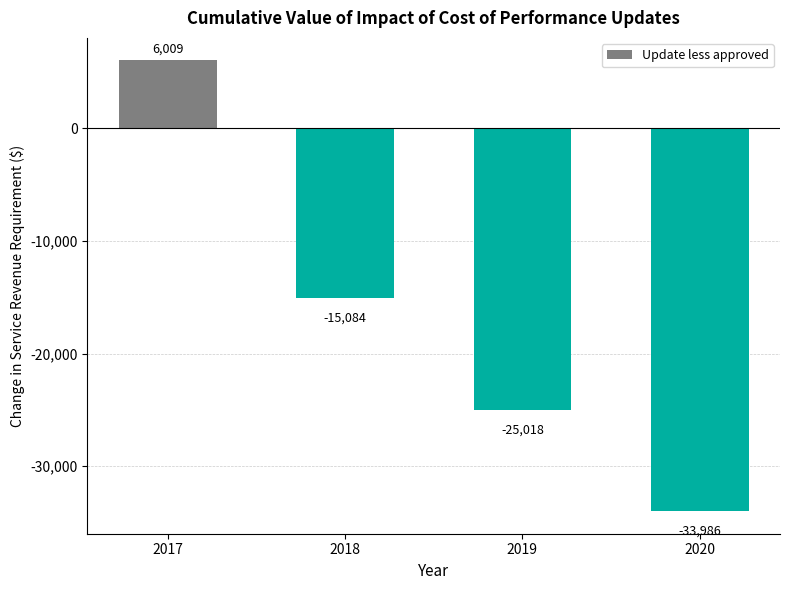

What is the greatest value displayed?

6009